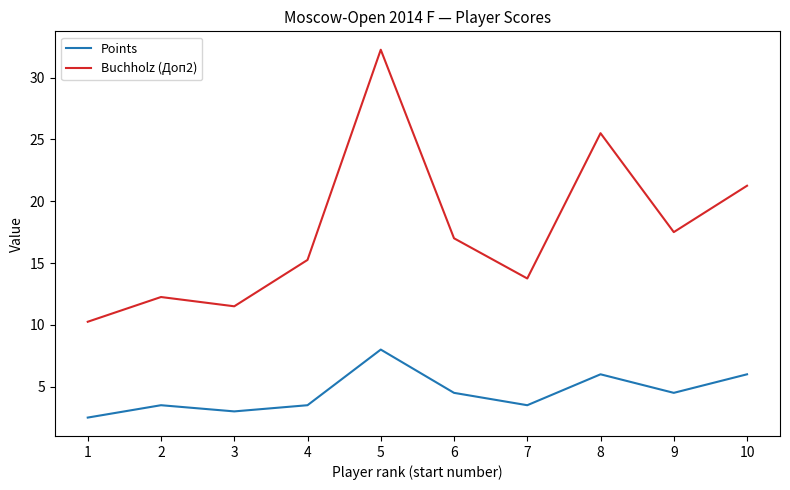

The Points series shows 3.7 at 1. True or false?

False